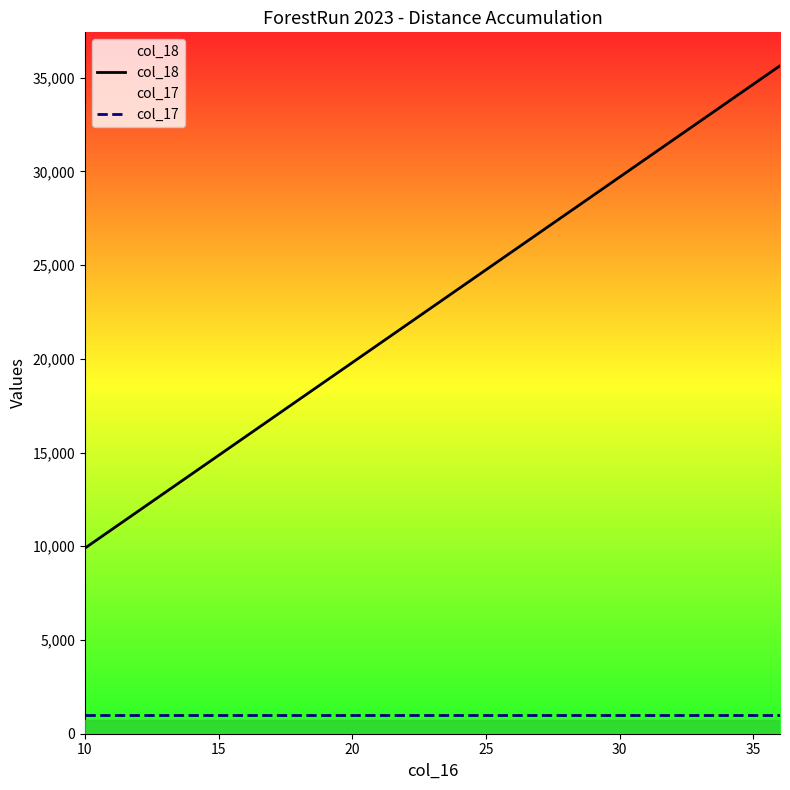

True or false: col_18 and col_17 intersect in this chart.

False